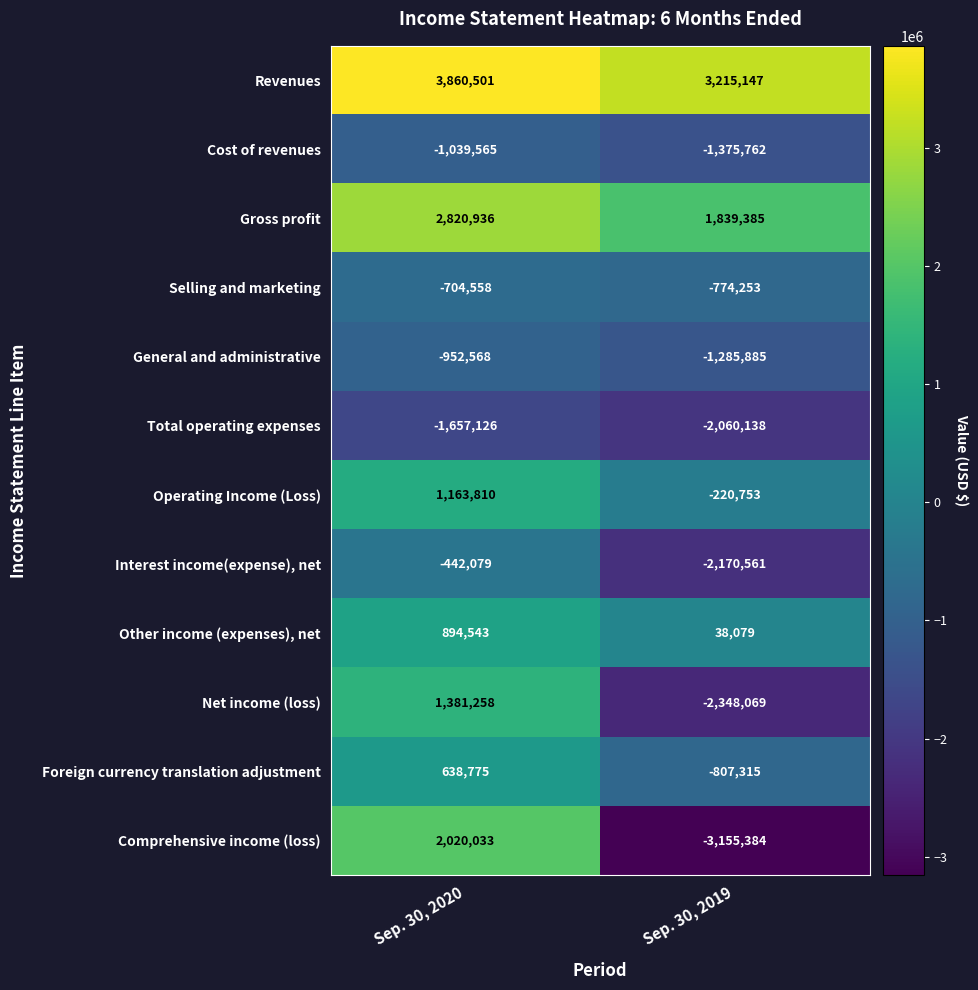

What is the sum of all Cost of revenues values?

-2415327